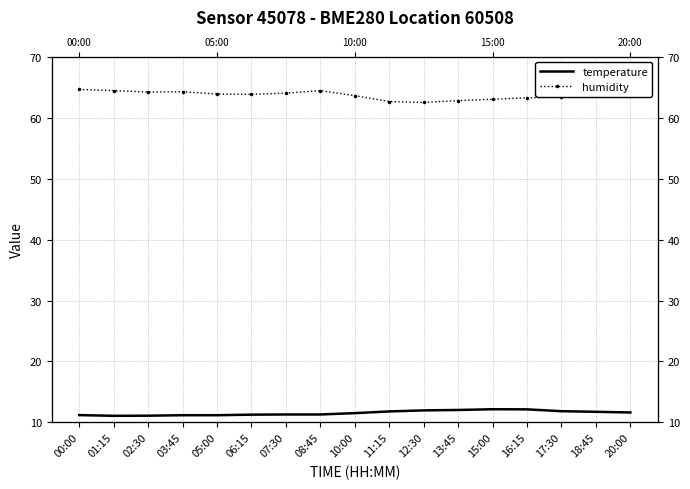

What is the difference between the maximum and minimum values in the temperature series?

1.1